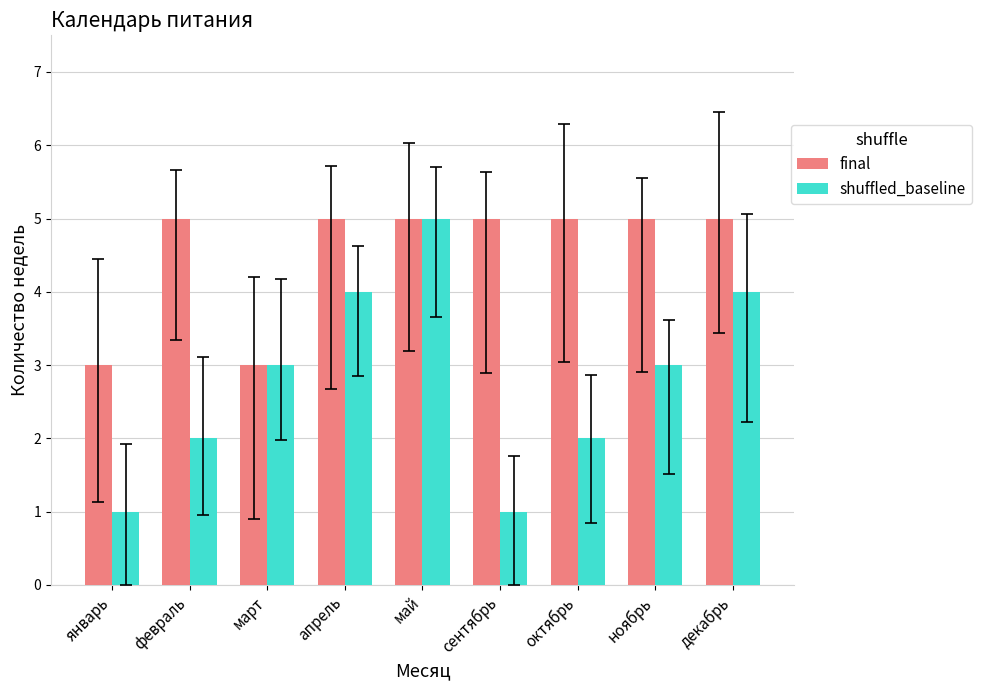

What value does the final series have at май?

5